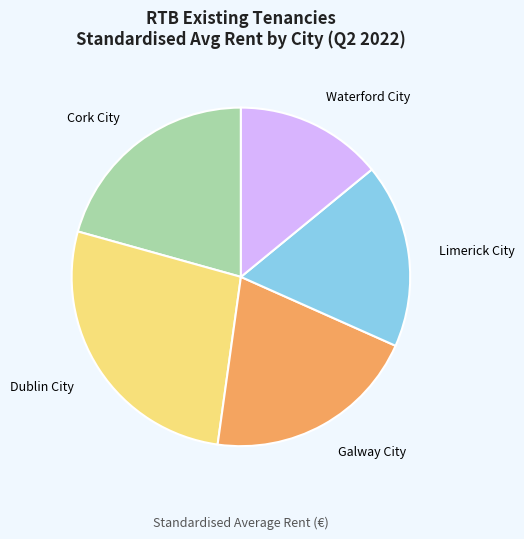

What is the largest slice in the pie chart?

Dublin City